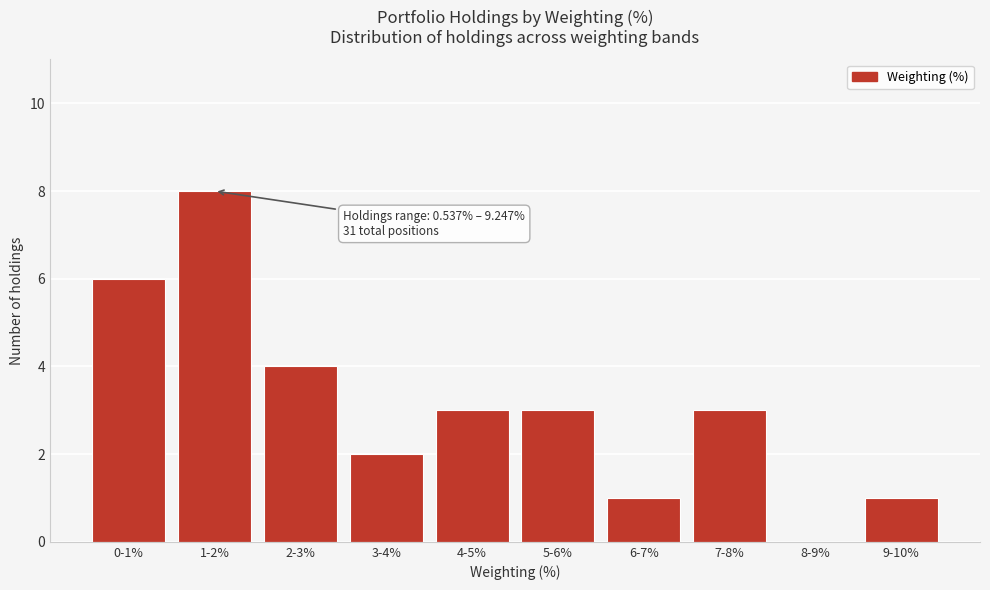

Reading right to left, what are all the values shown in this chart?

9-10%=1	8-9%=0	7-8%=3	6-7%=1	5-6%=3	4-5%=3	3-4%=2	2-3%=4	1-2%=8	0-1%=6